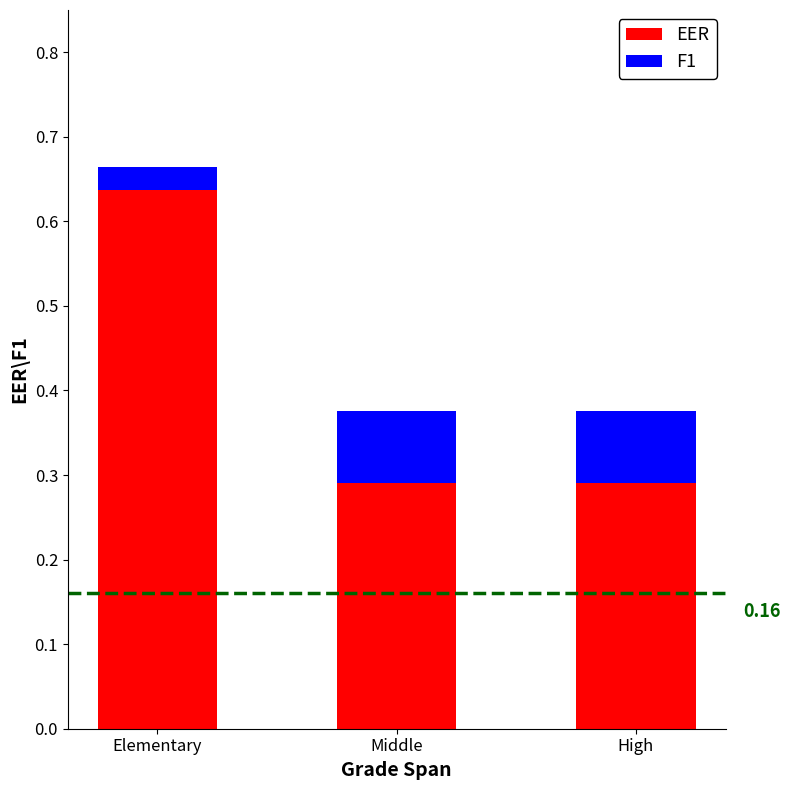

Which category has the highest value in the EER series?

Elementary